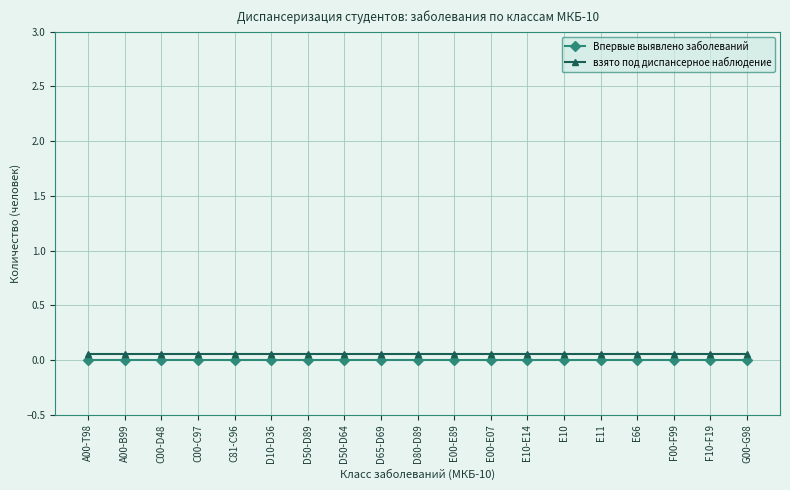

The value of Впервые выявлено заболеваний at А00-Т98 is 0.0. True or false?

True